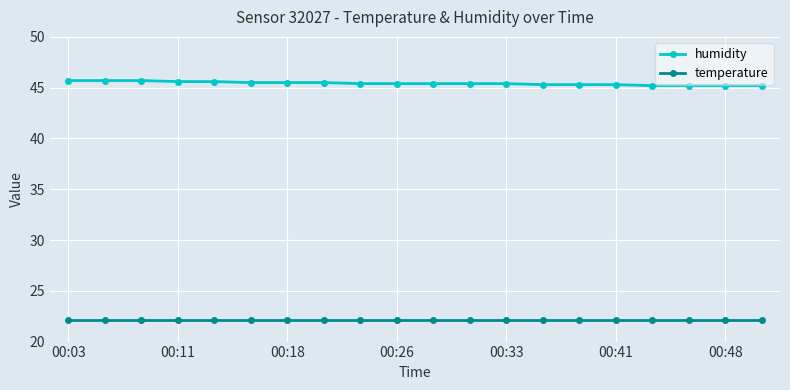

True or false: humidity and temperature intersect in this chart.

False